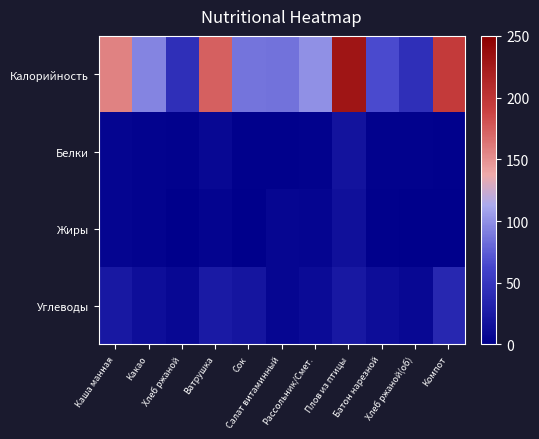

What is the greatest value displayed?

230